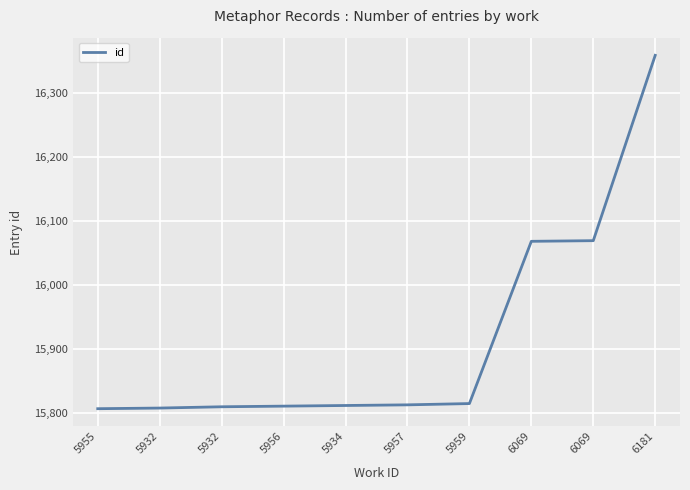

How many lines are shown in the chart?

1